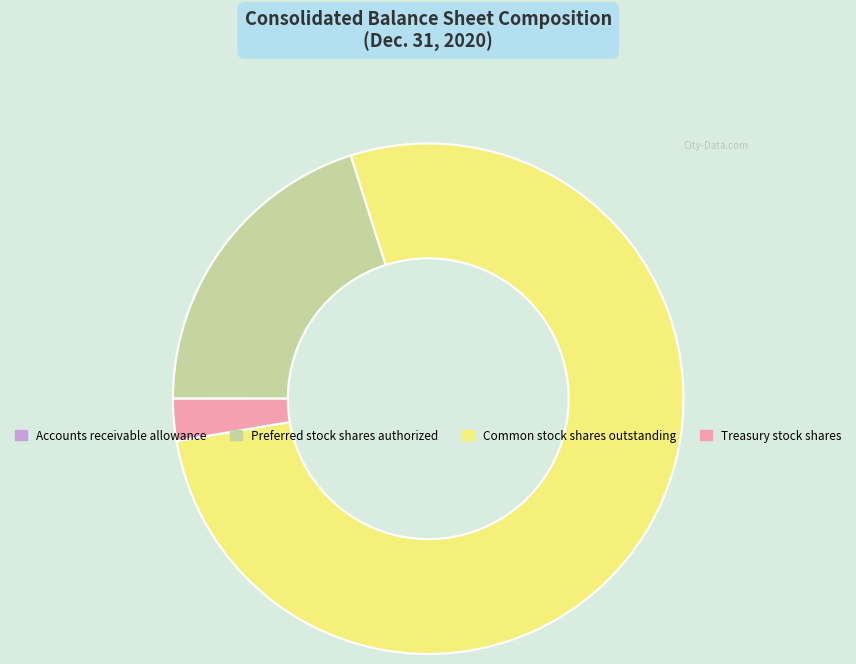

The Treasury stock shares slice represents 3% of the pie. True or false?

True